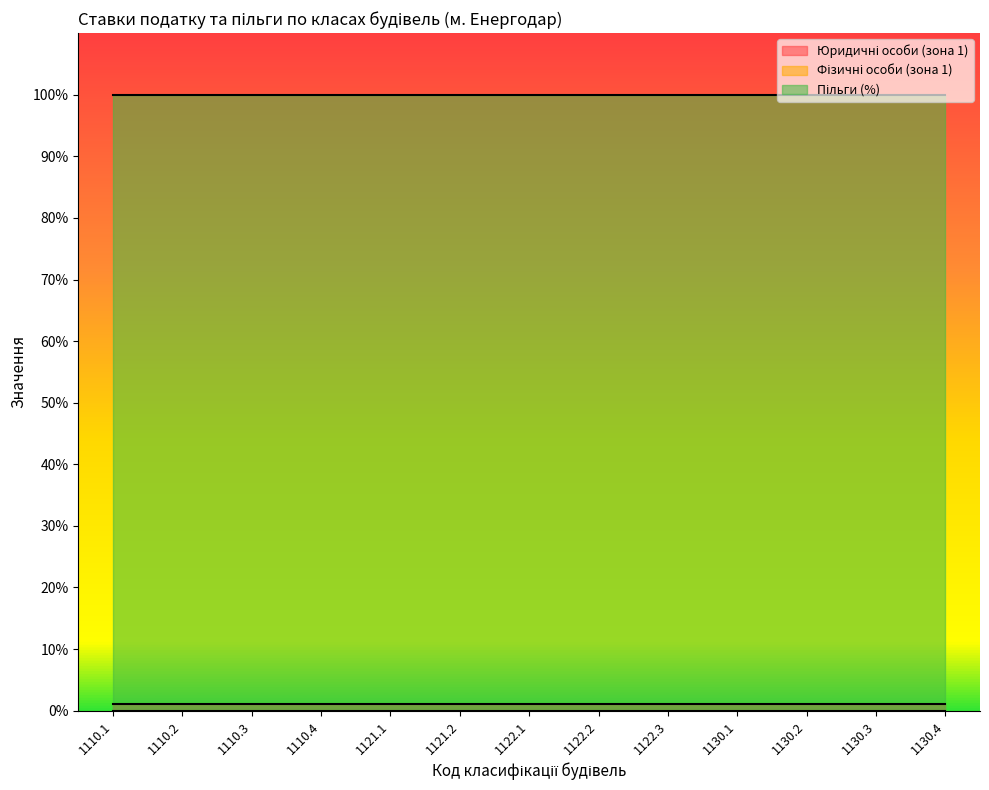

True or false: Юридичні особи (зона 1) has more than 0 interior local peaks.

False